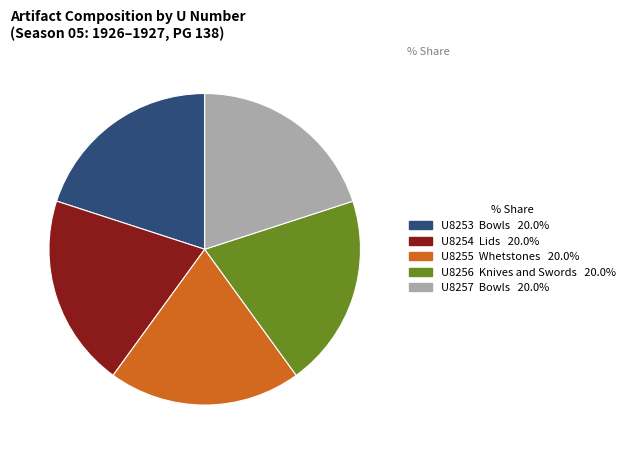

Does any single category account for the majority?

No